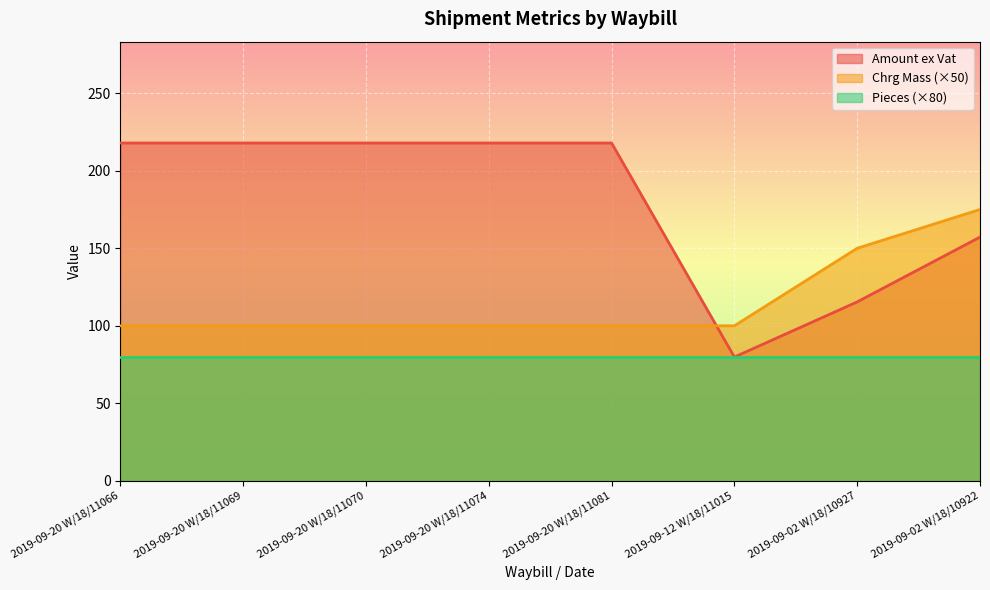

What value does the Chrg Mass series have at 2019-09-20 W/18/11069?

100.0